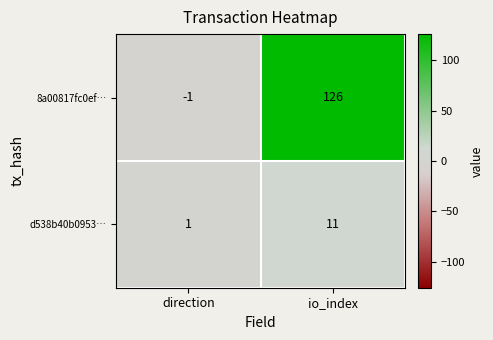

How many data points in d538b40b0953… are less than 11?

1